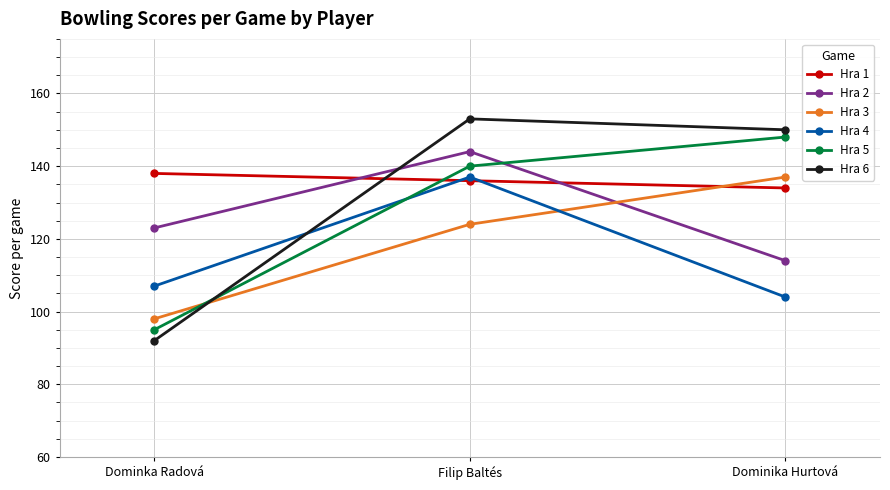

What is the label of the 2nd point from the right?

Filip Baltés